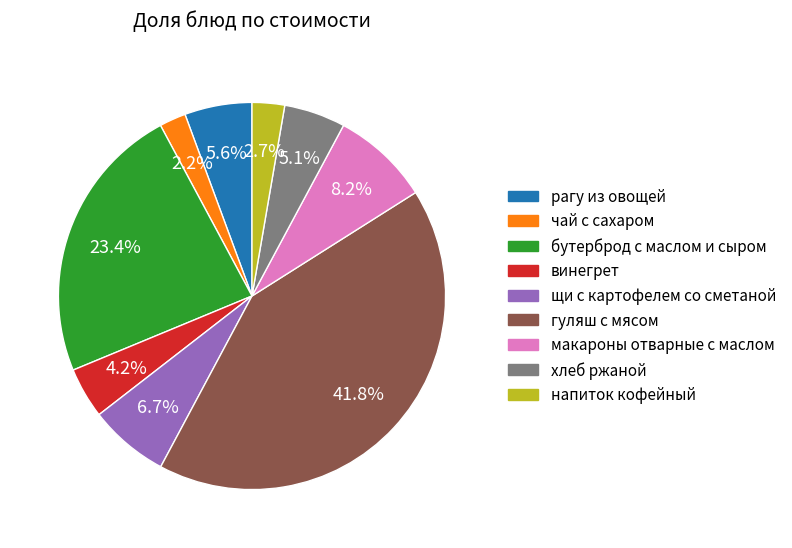

To the nearest percent, what is the difference between the винегрет and макароны отварные с маслом slice percentages?

4%